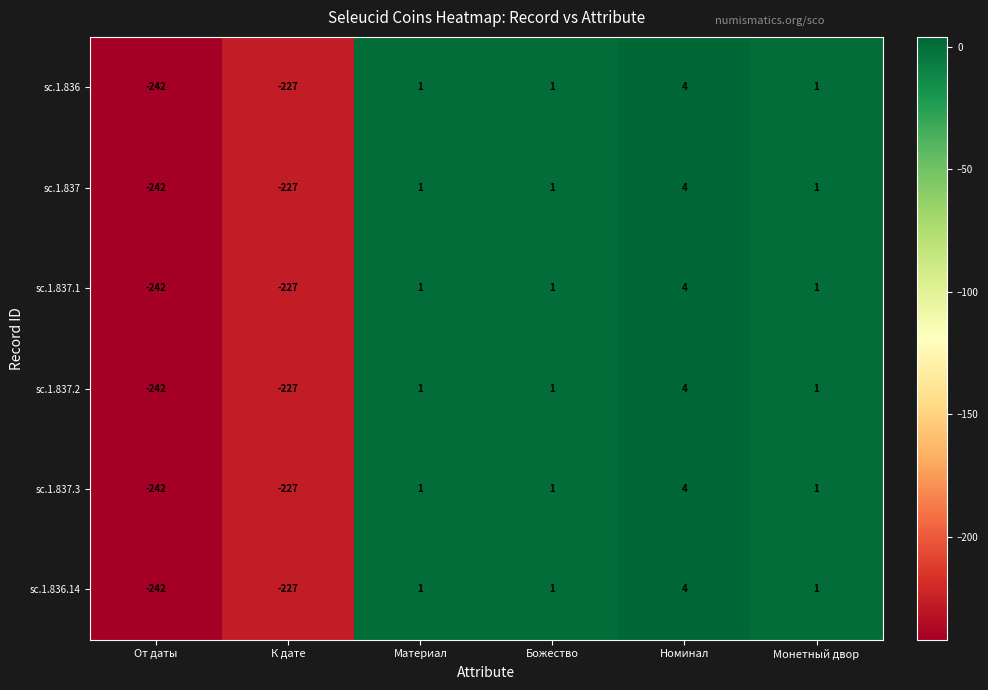

The value of sc.1.837.1 at К дате is -107. True or false?

False